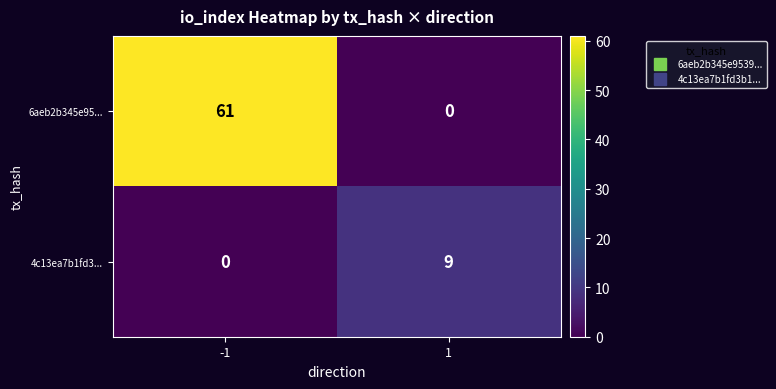

Reading left to right, extract all data points from this chart.

6aeb2b345e95...: -1=61	1=0
4c13ea7b1fd3...: -1=0	1=9